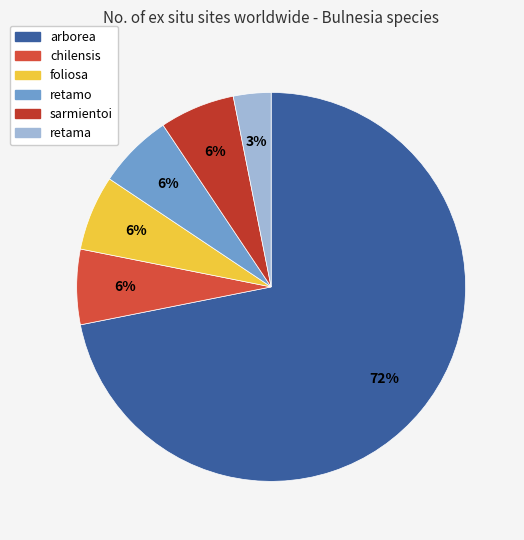

To the nearest percent, what is the combined percentage of retamo and arborea?

78%